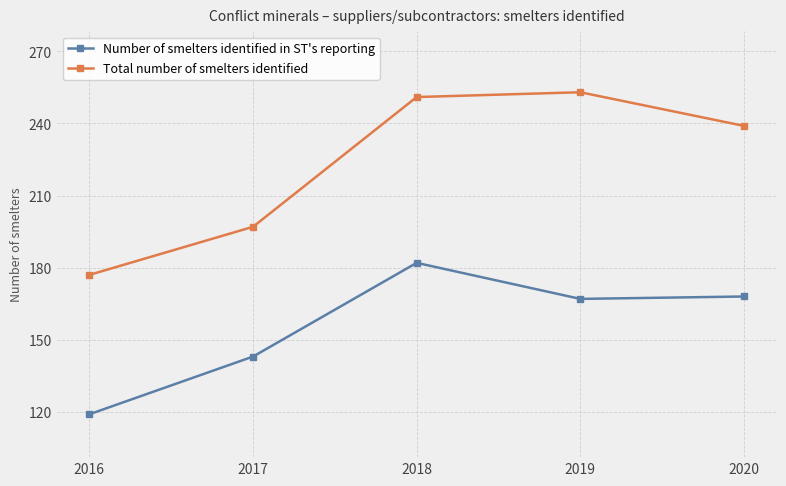

True or false: Number of smelters identified in ST's reporting and Total number of smelters identified intersect in this chart.

False